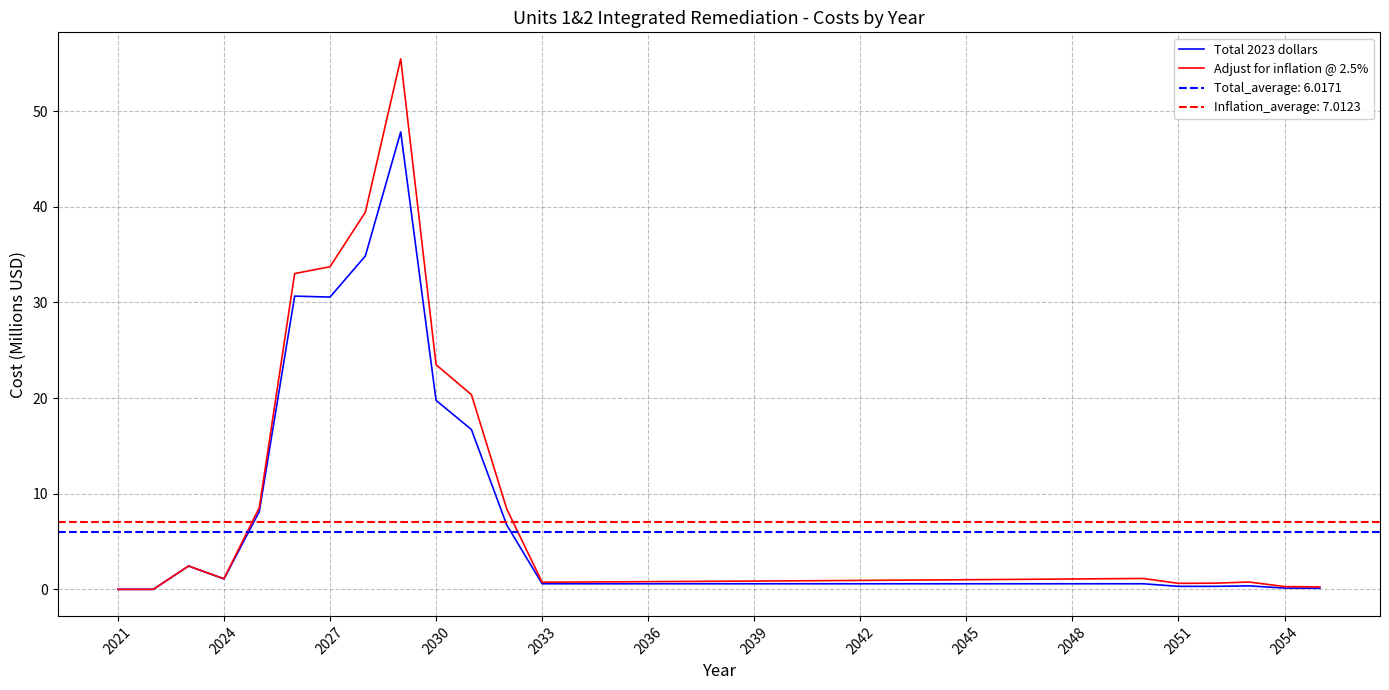

How many lines are shown in the chart?

2